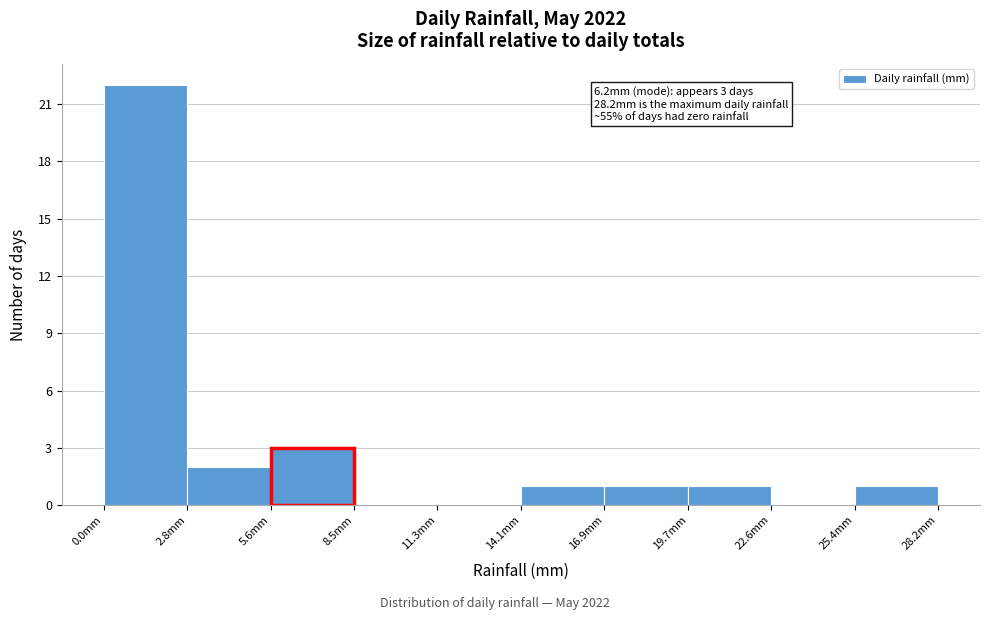

Which range on the x-axis has the tallest bar?

0.0 to 3.0